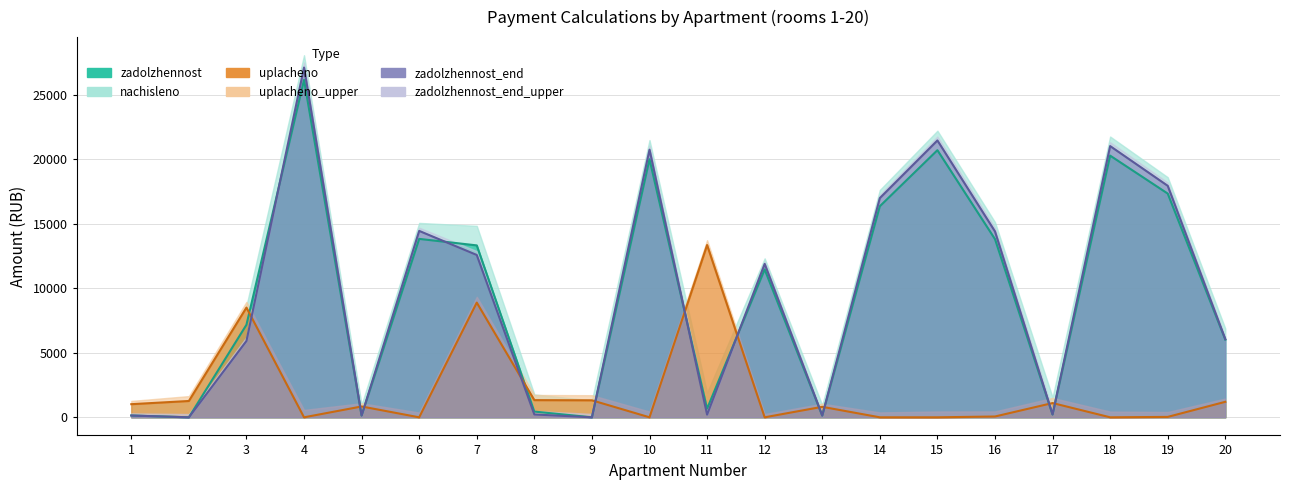

How many data points does each series have?

20